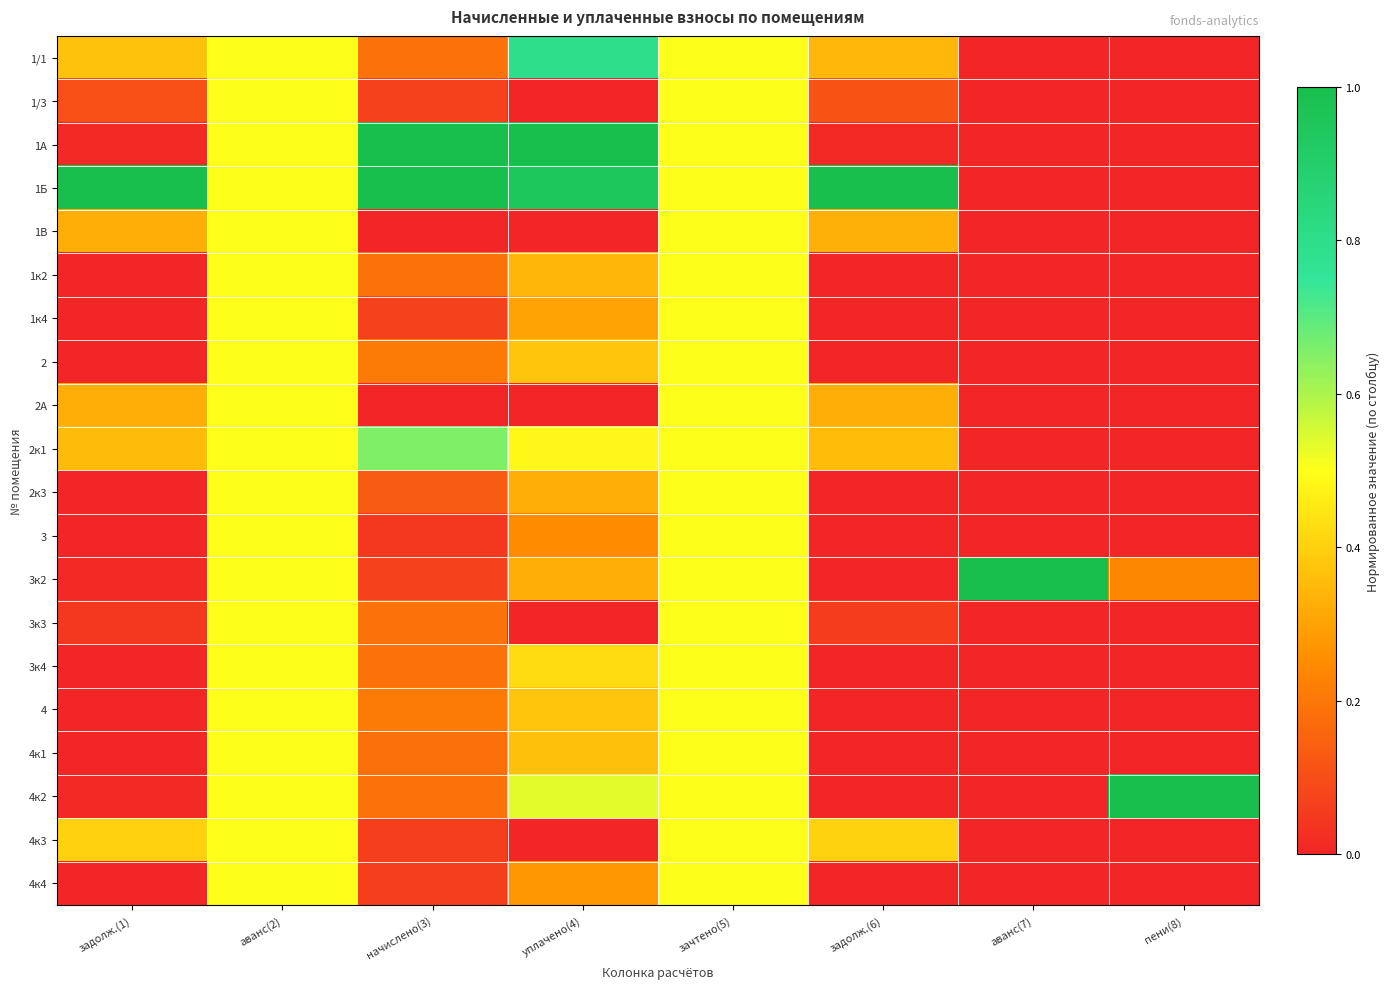

At which category is the sum across all series the highest?

аванс(2)